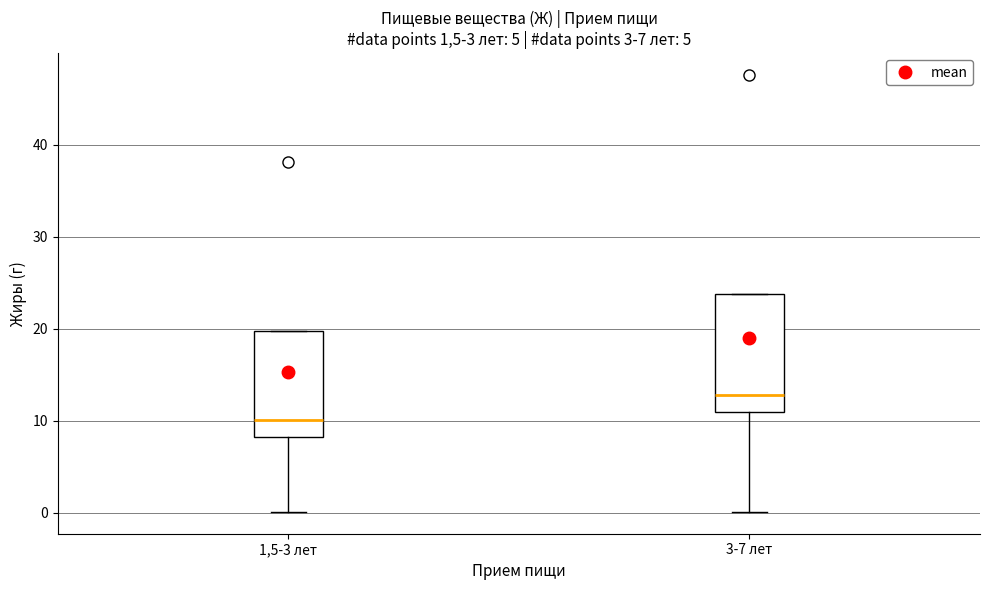

Which box is the tallest, from its lower edge to its upper edge?

3-7 лет